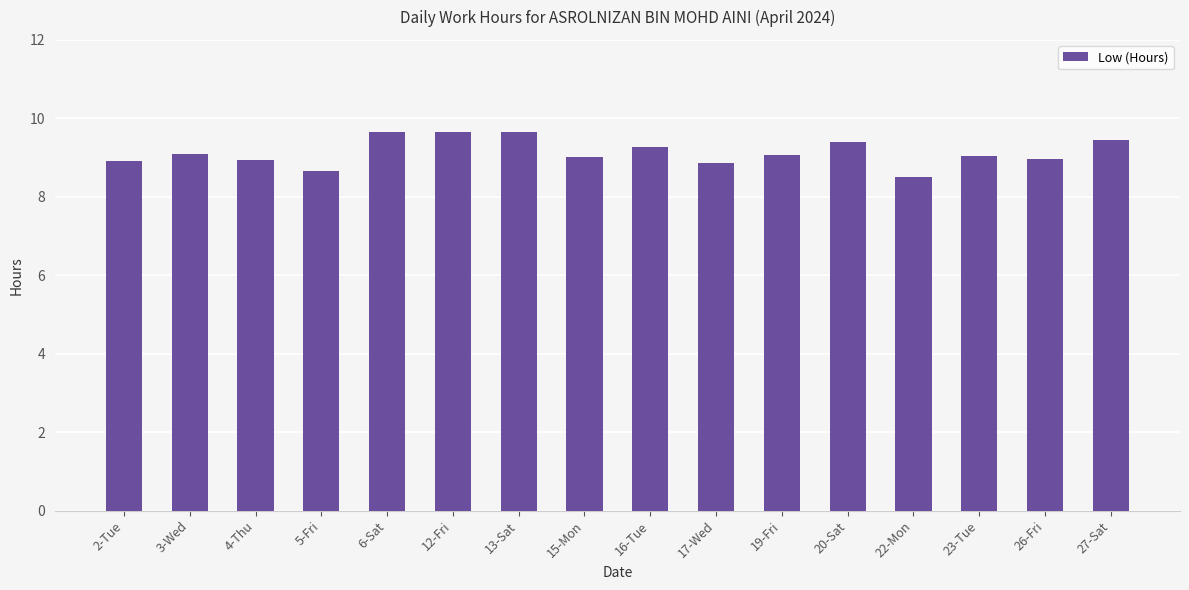

What is the greatest value displayed?

9.7